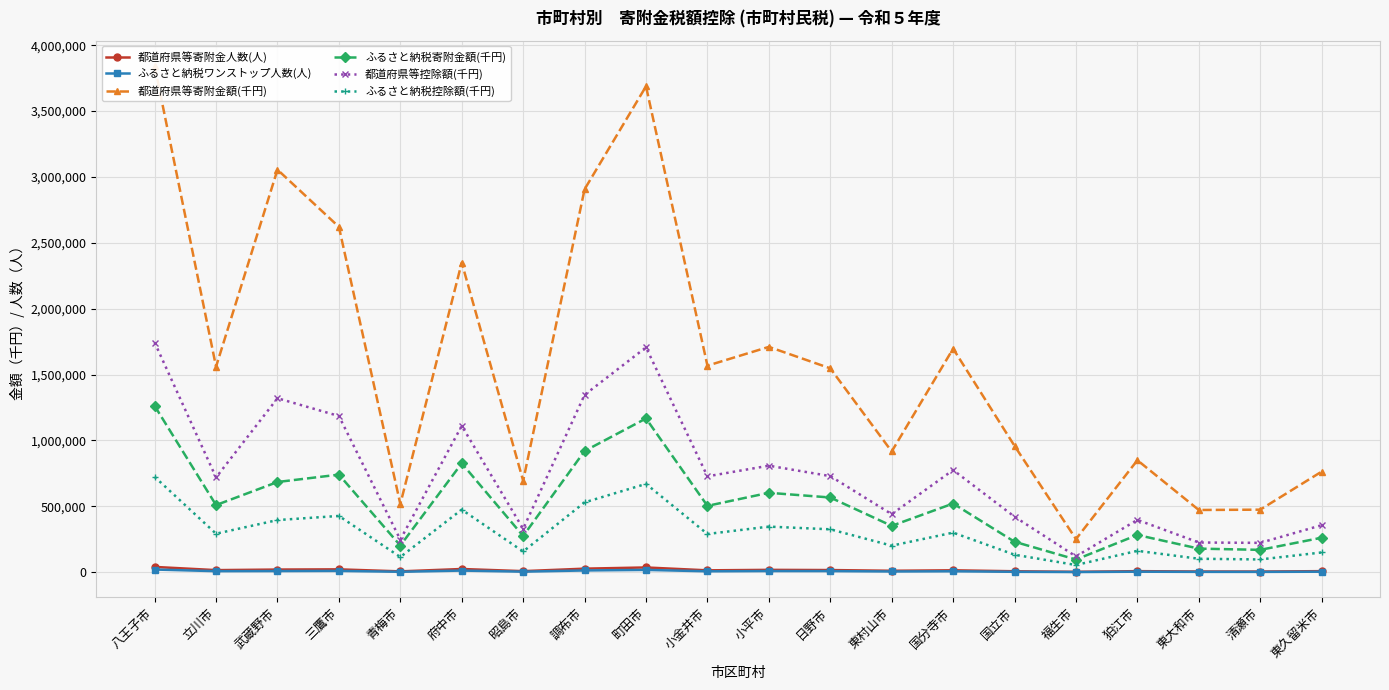

True or false: 都道府県等寄附金人数(人) and ふるさと納税寄附金額(千円) cross at least once.

False